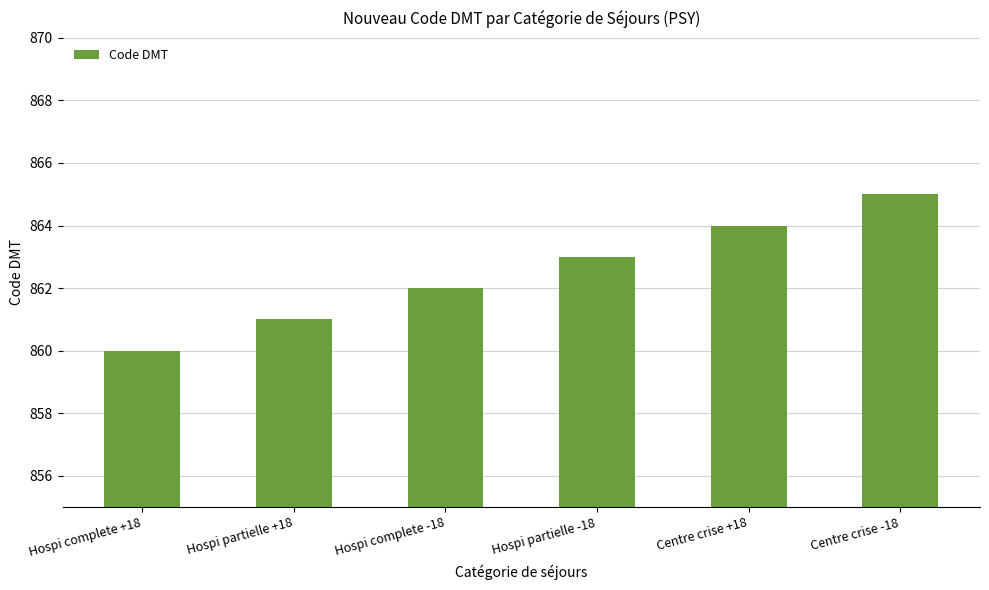

What is the label of the 1st bar from the right?

Centre crise -18